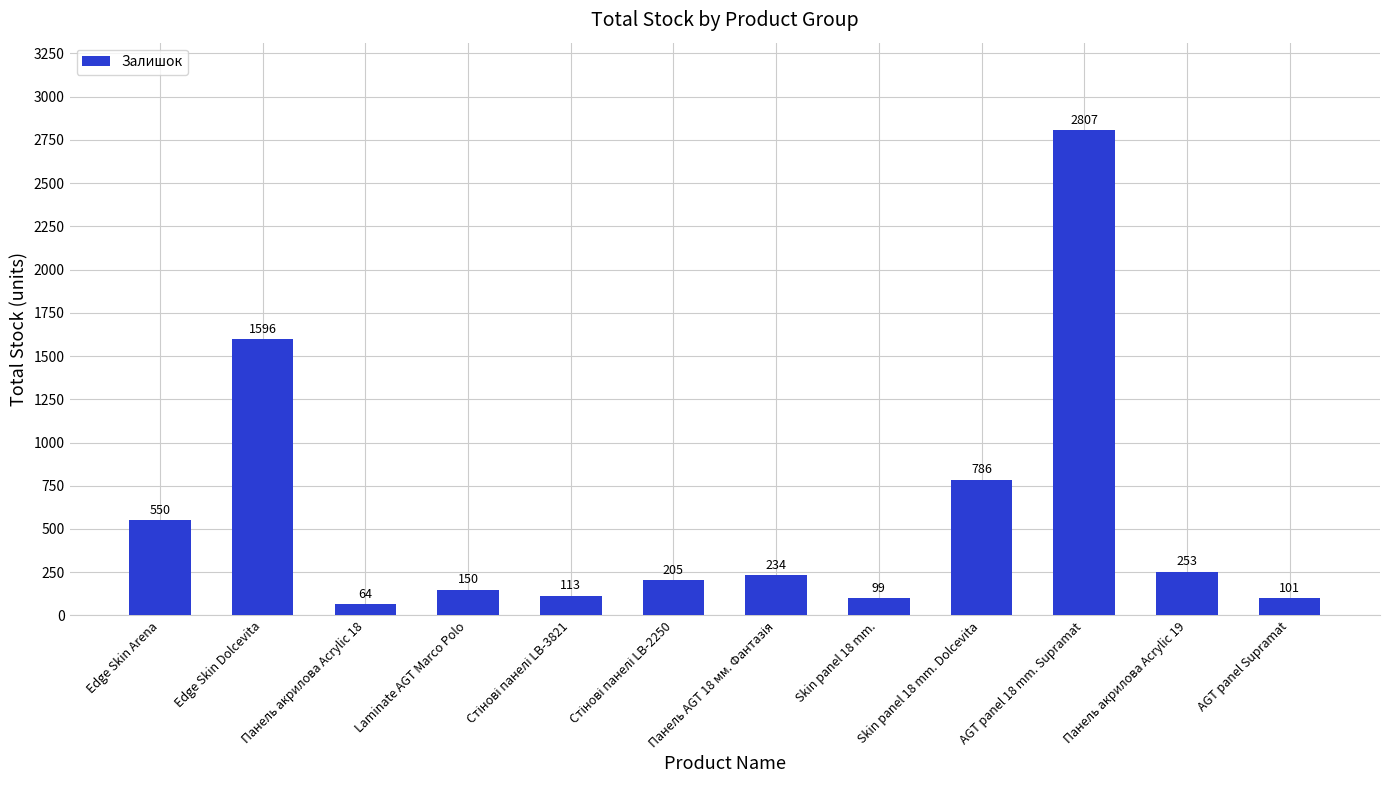

What is the change in value from Панель акрилова Acrylic 18 to Laminate AGT Marco Polo?

+86